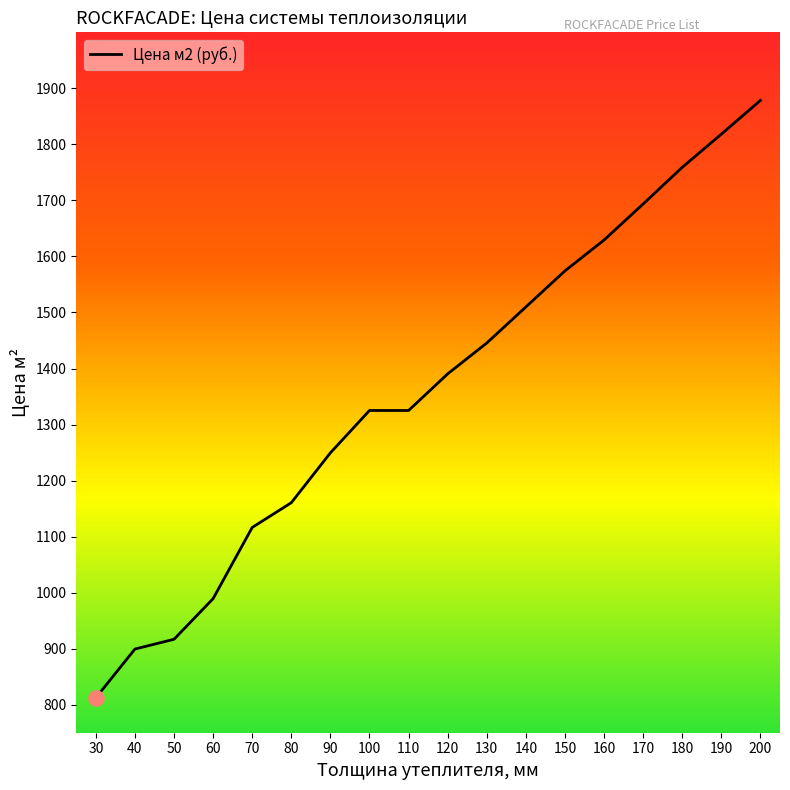

What is the change in value from 80 to 100?

+164.6